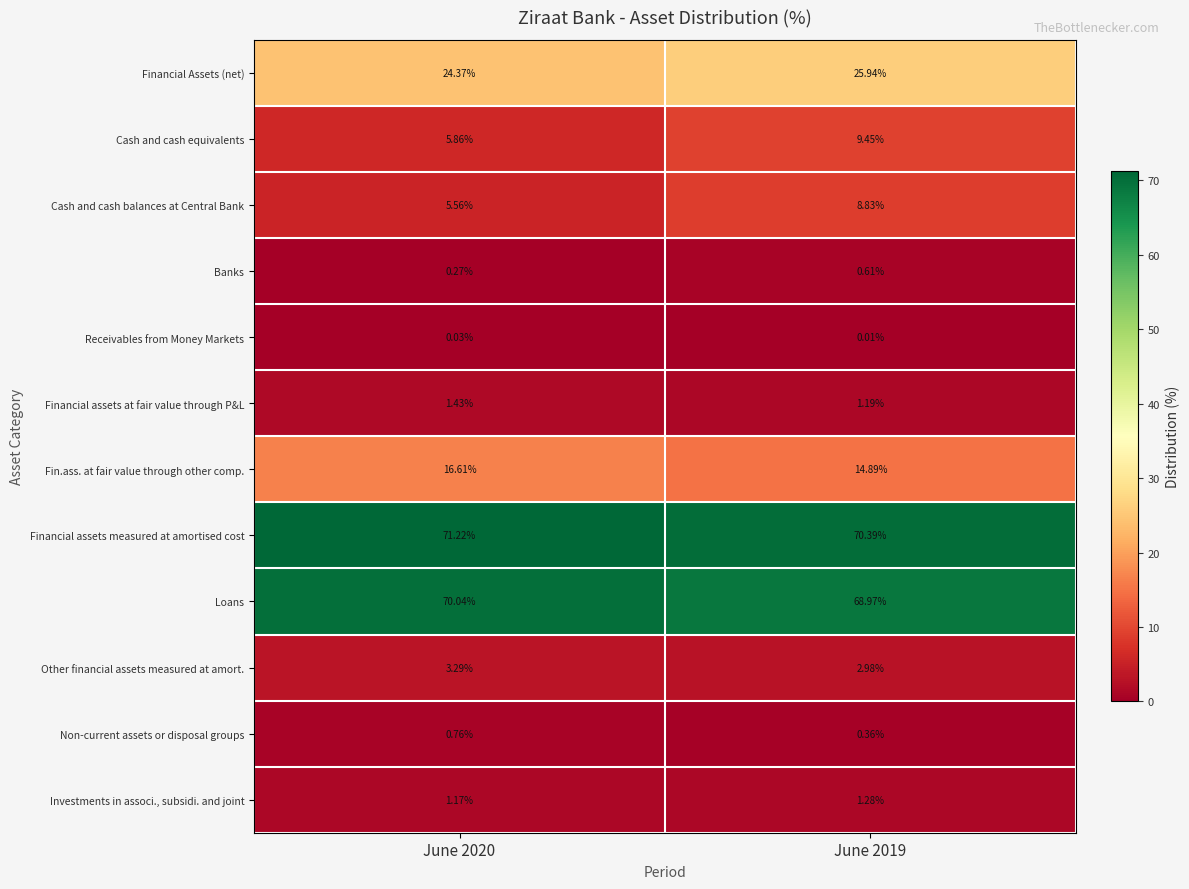

Count the number of categories in the chart.

2